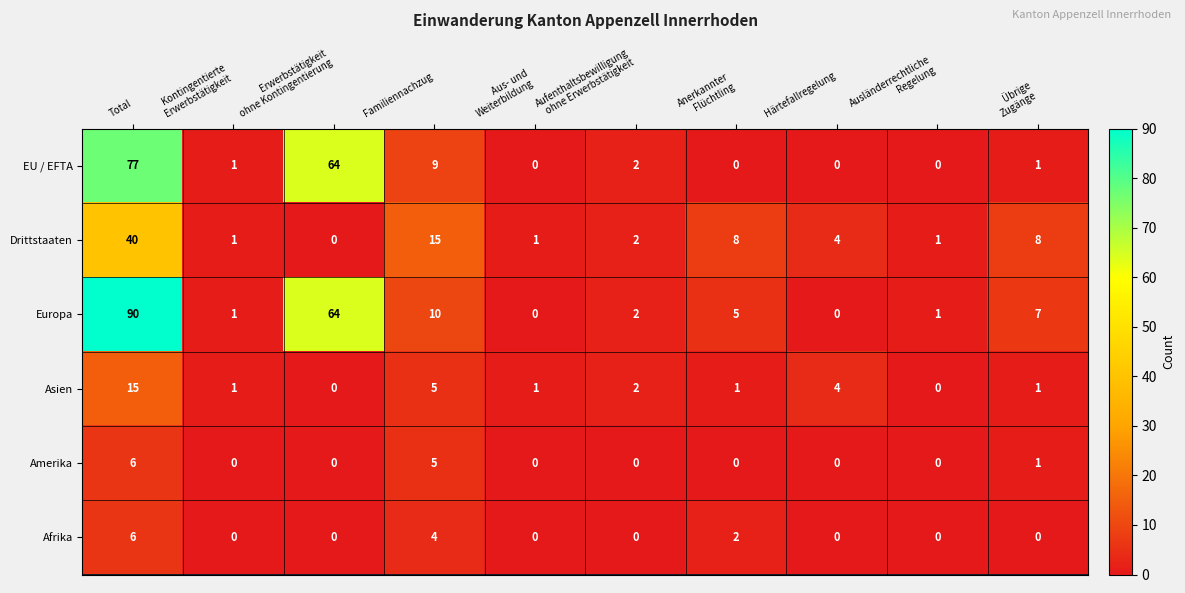

The value of Drittstaaten at Total is 71. True or false?

False